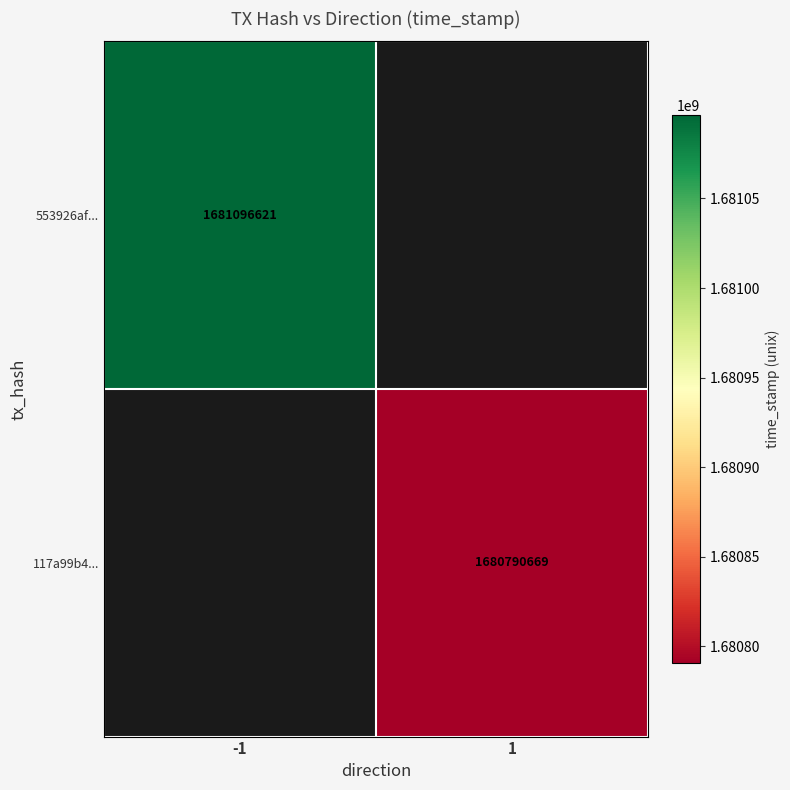

Is it true that 117a99b4... equals 2214790570 at 1?

False